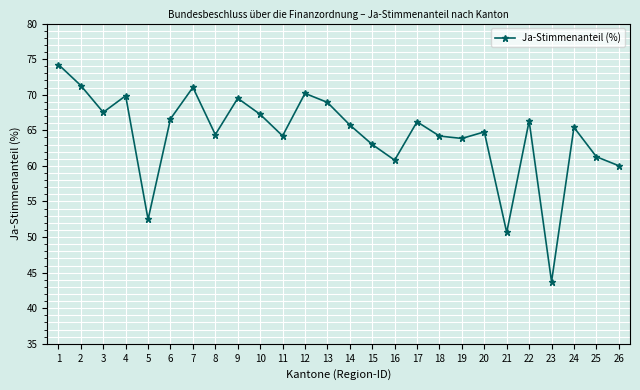

Approximately how many times larger is the value at 20 compared to 4?

0.9